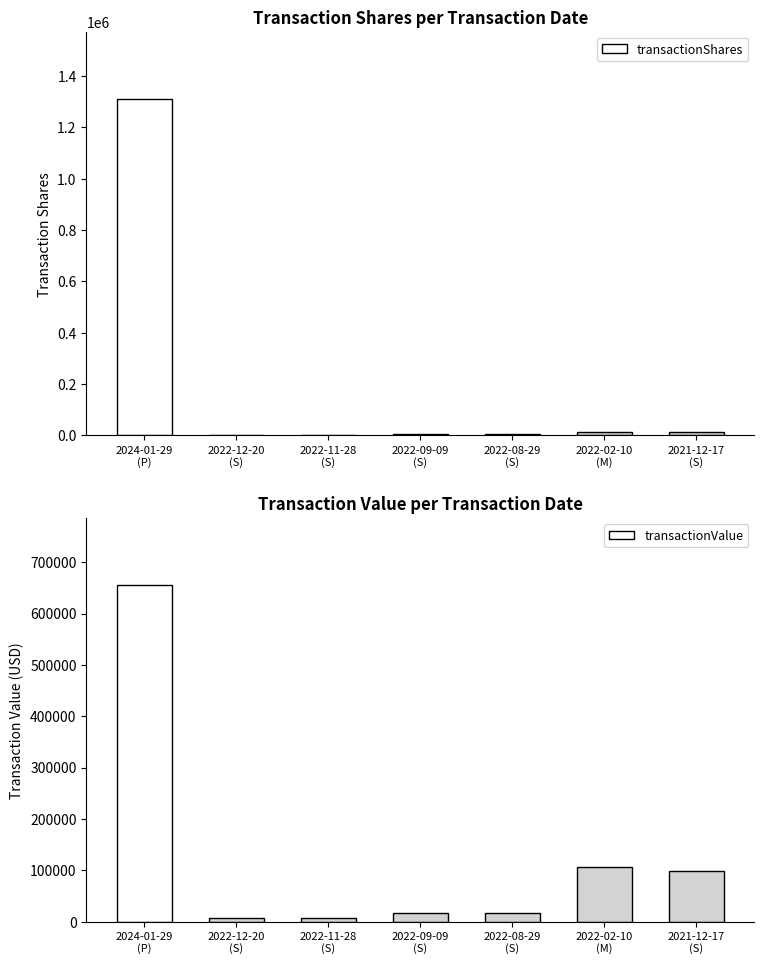

Reading left to right, list all the values displayed in this chart.

transactionShares: 2024-01-29
(P)=1310000	2022-12-20
(S)=2340	2022-11-28
(S)=1950	2022-09-09
(S)=3900	2022-08-29
(S)=3900	2022-02-10
(M)=15000	2021-12-17
(S)=13928
transactionValue: 2024-01-29
(P)=655000	2022-12-20
(S)=6646	2022-11-28
(S)=6903	2022-09-09
(S)=16770	2022-08-29
(S)=17706	2022-02-10
(M)=106800	2021-12-17
(S)=97635